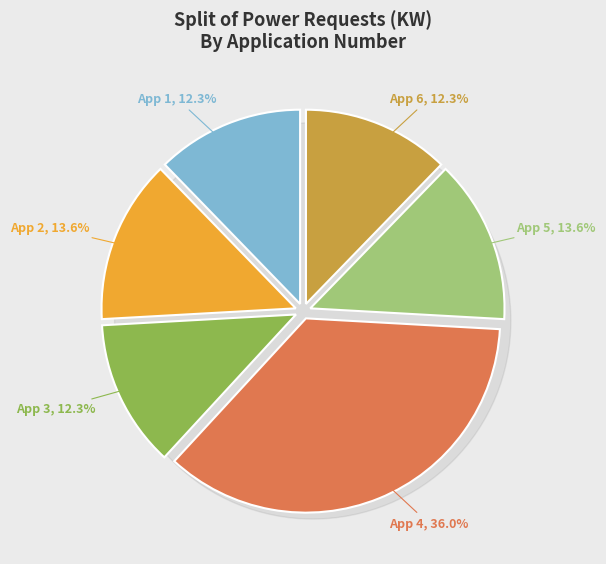

What is the smallest slice in the pie chart?

1